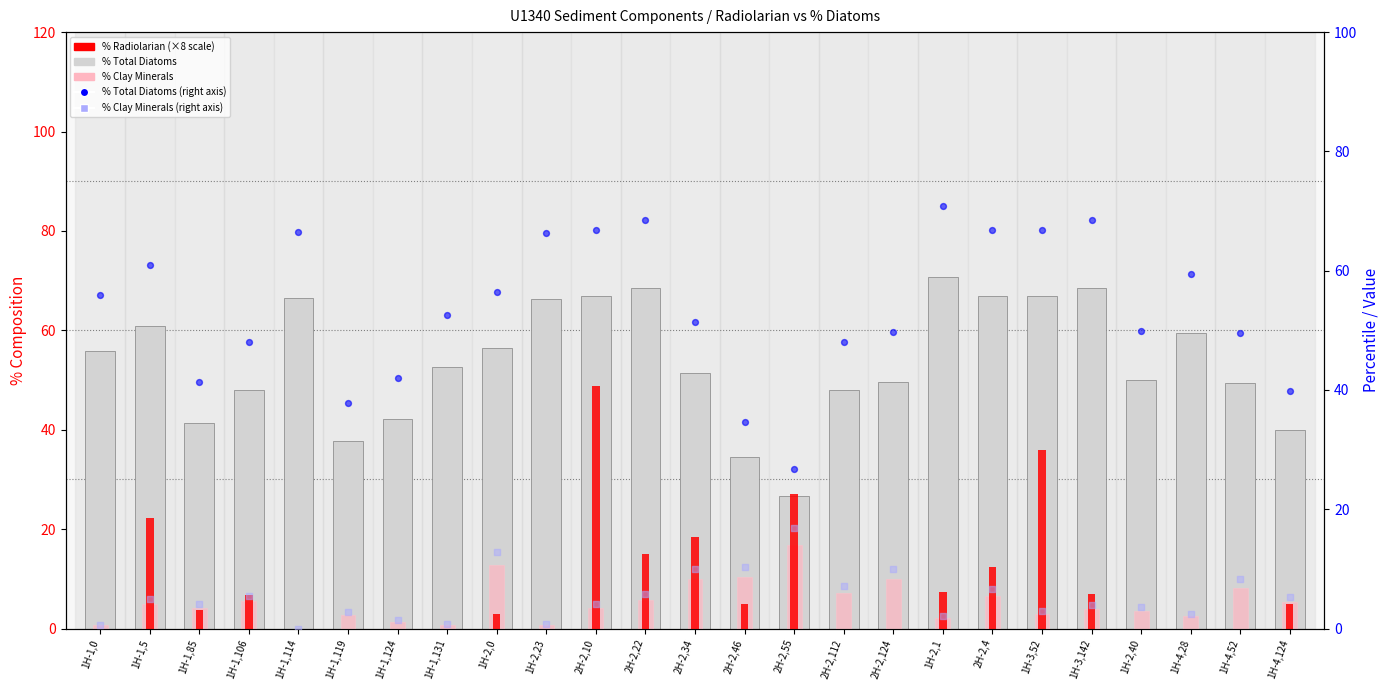

Is the value of % Clay Minerals (right) at 1H-3,52 greater than the value of % Total Diatoms (right) at 1H-3,52?

No